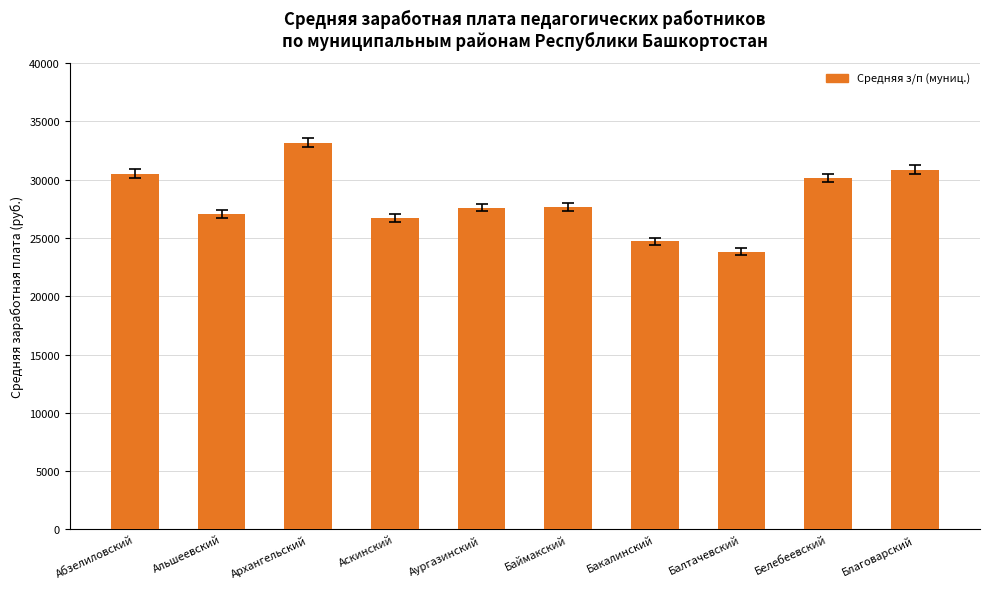

Does the chart contain stacked bars?

No